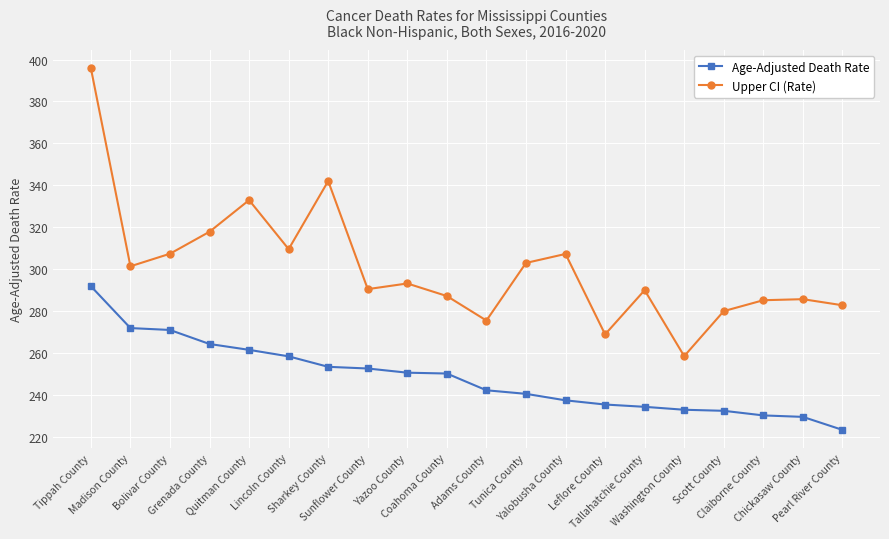

How many lines are shown in the chart?

2